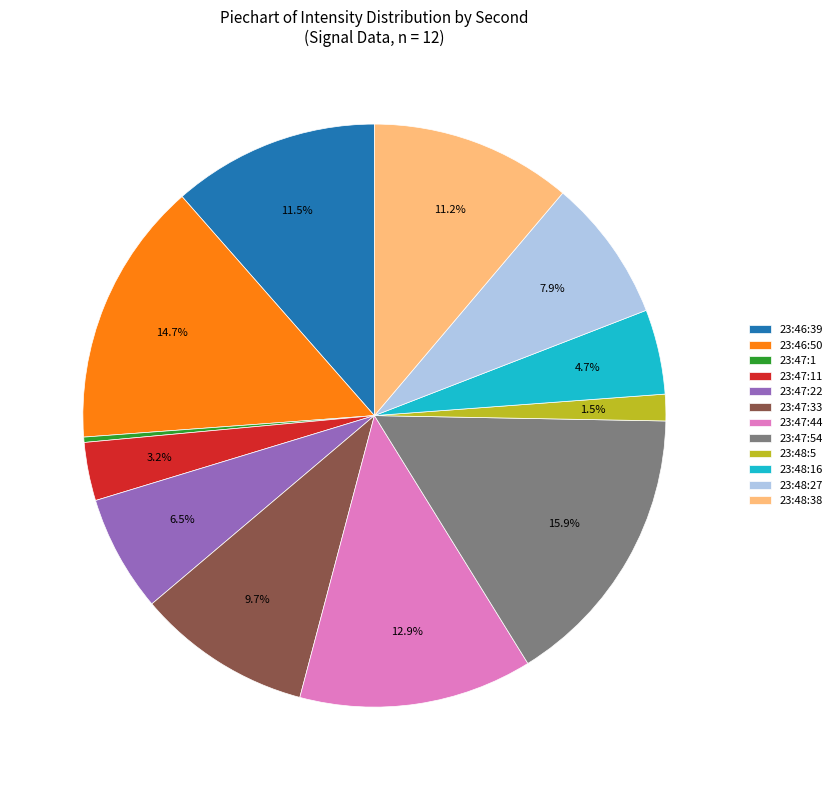

Count the number of slices in the pie.

12